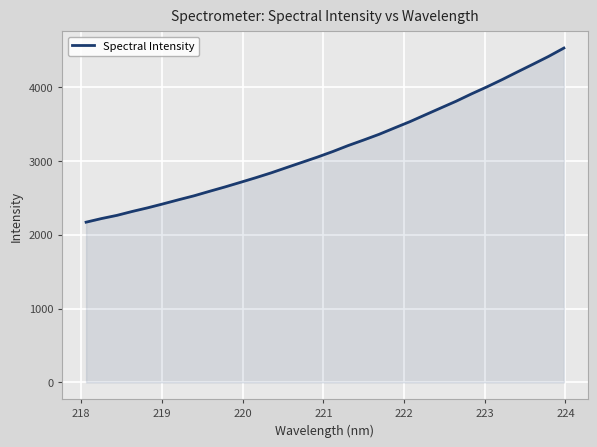

What is the greatest value displayed?

4526.0